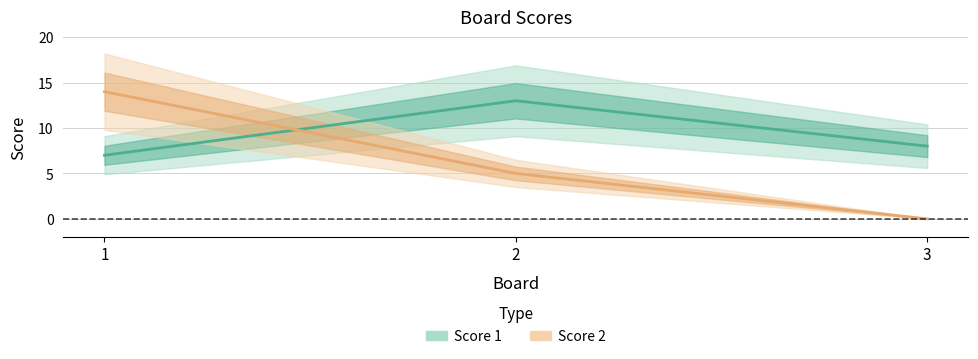

What is the difference between the maximum and minimum values in the Score 1 series?

6